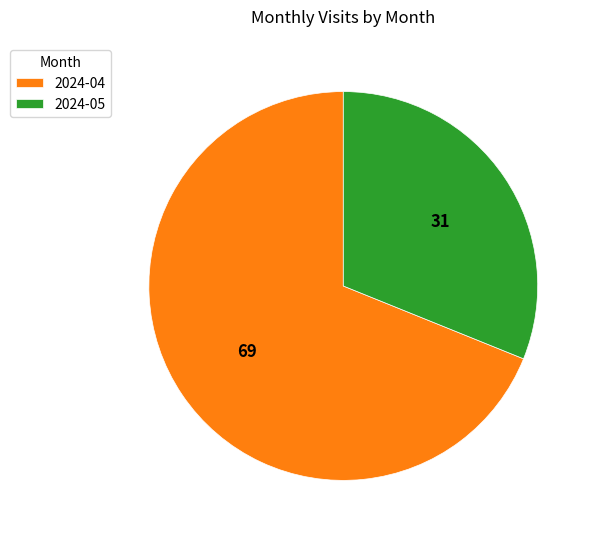

Is there a majority slice in this chart?

Yes